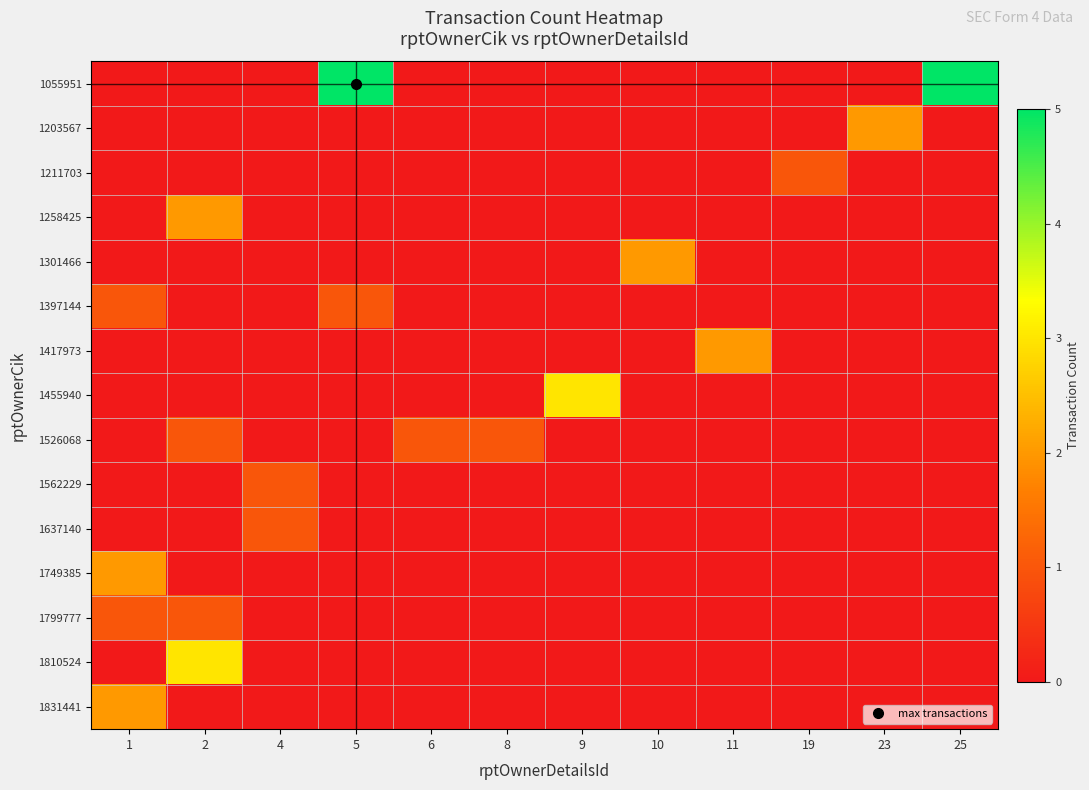

Which series has the largest range (max minus min)?

1055951